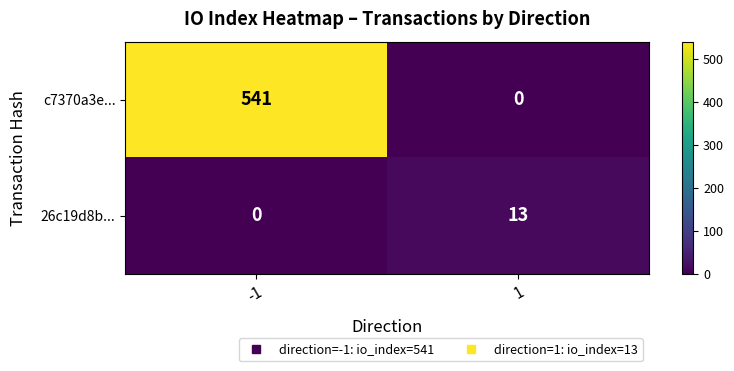

What is the difference between the c7370a3e... values at -1 and 1?

541